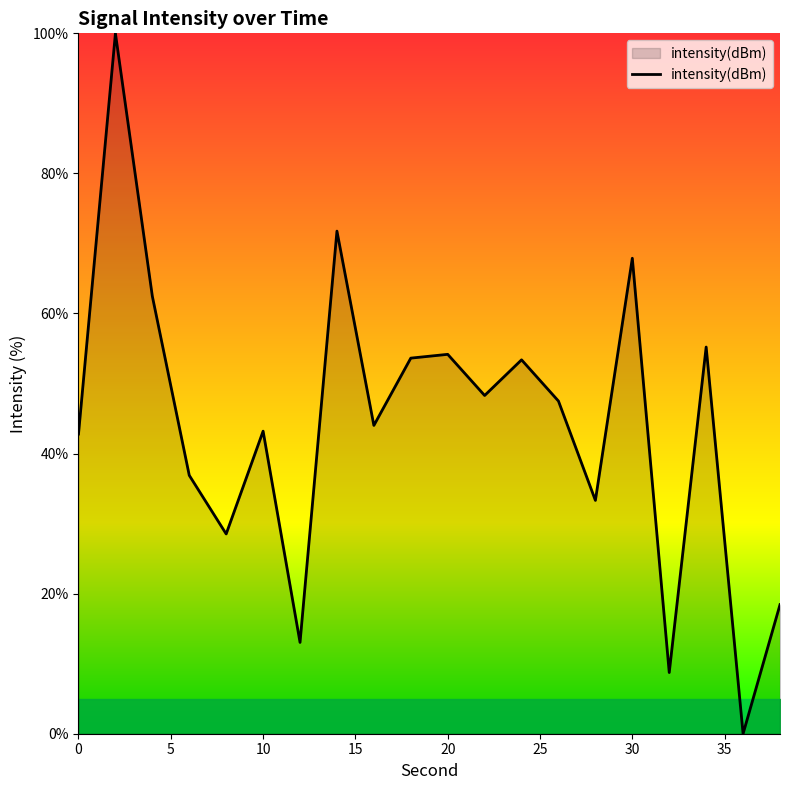

What is the difference between the maximum and minimum values?

100.0